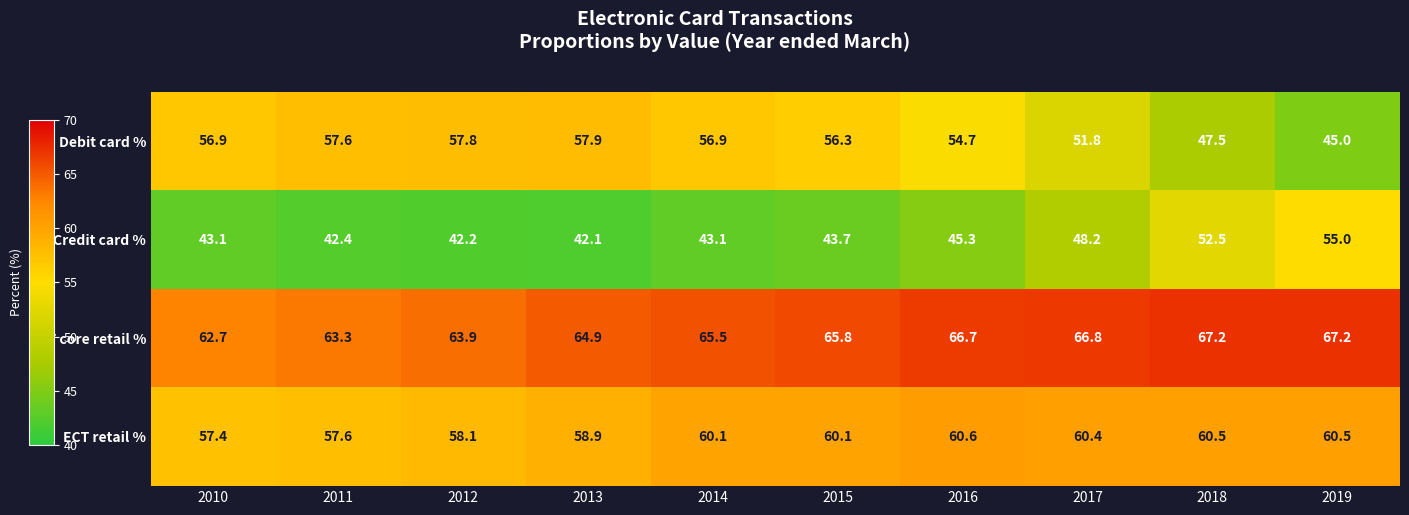

True or false: Debit card % has a value of 57.6 at 2011.

True